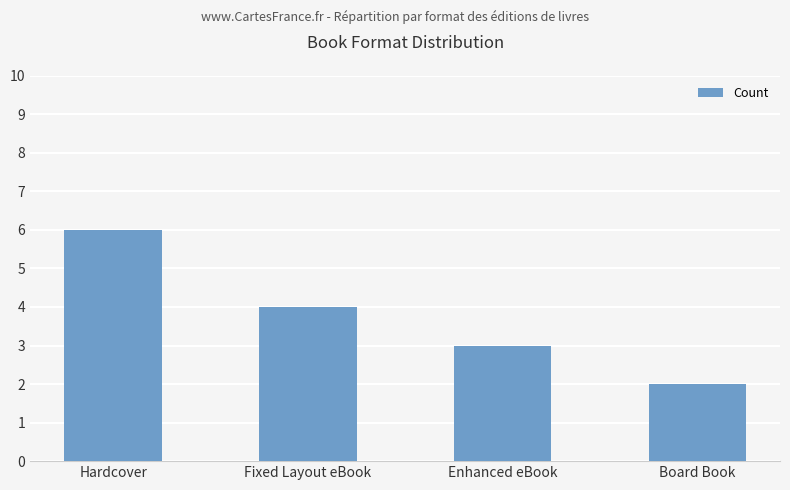

What is the label of the 1st bar from the left?

Hardcover